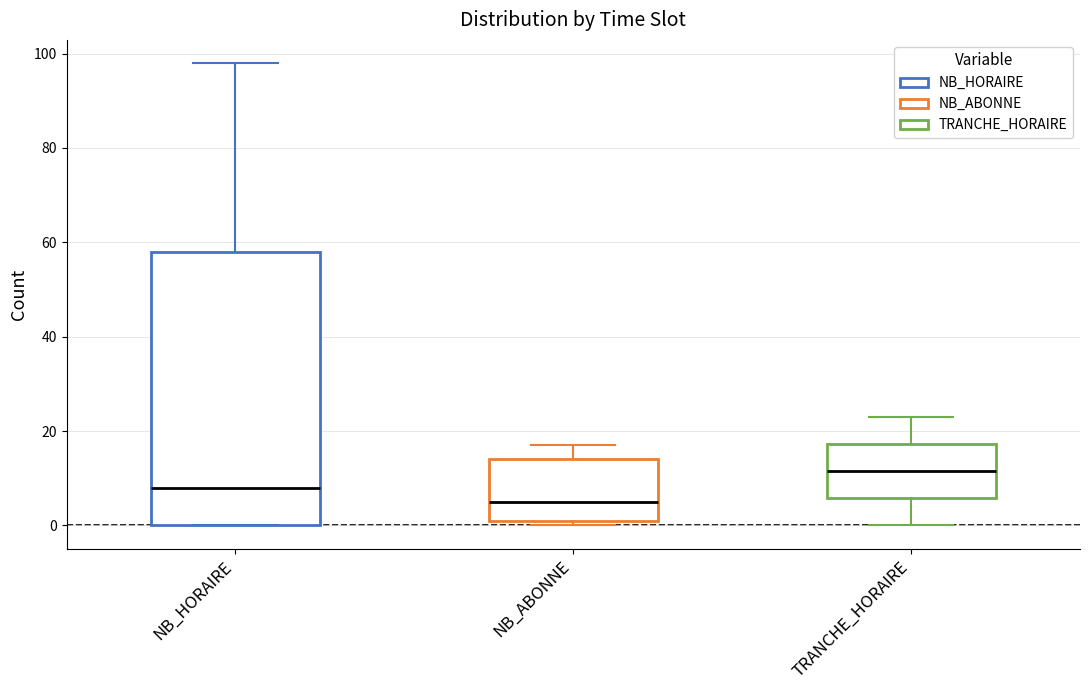

Comparing the boxes themselves (not the whiskers), which one is the tallest?

NB_HORAIRE